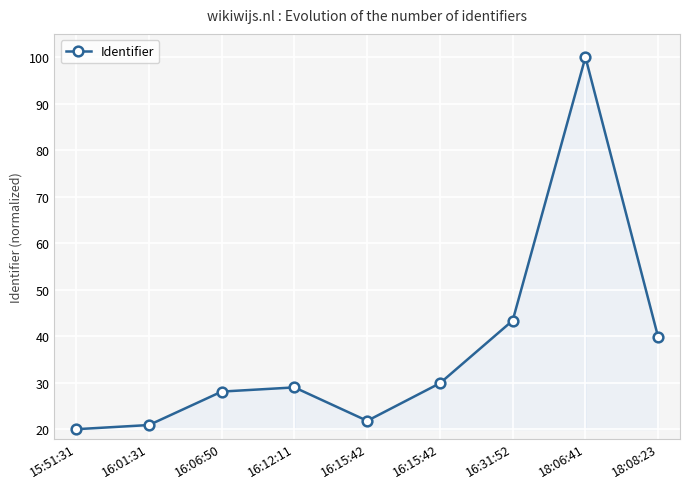

How many data points does each series have?

9